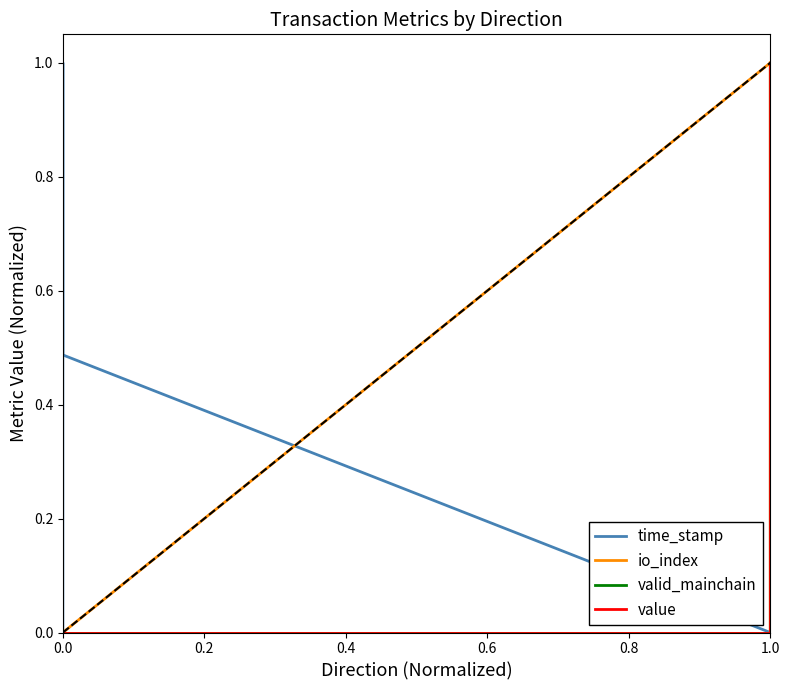

What is the average value of the time_stamp series?

0.4